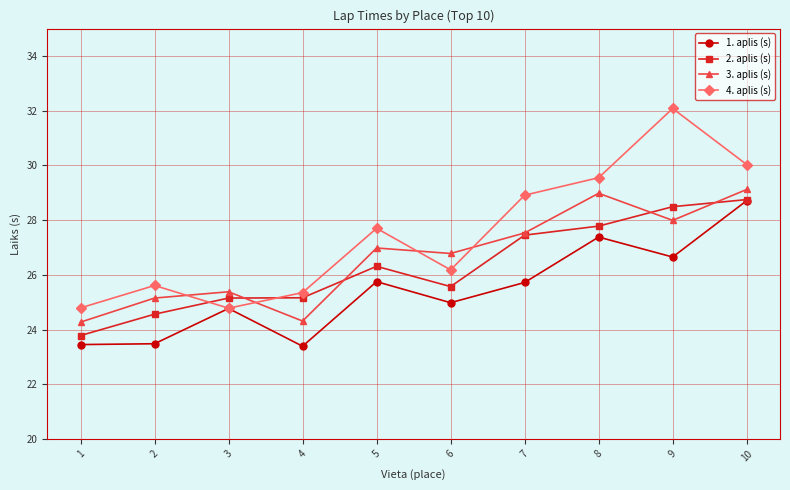

Rank the series by their average value, from lowest to highest.

1. aplis (s), 2. aplis (s), 3. aplis (s), 4. aplis (s)